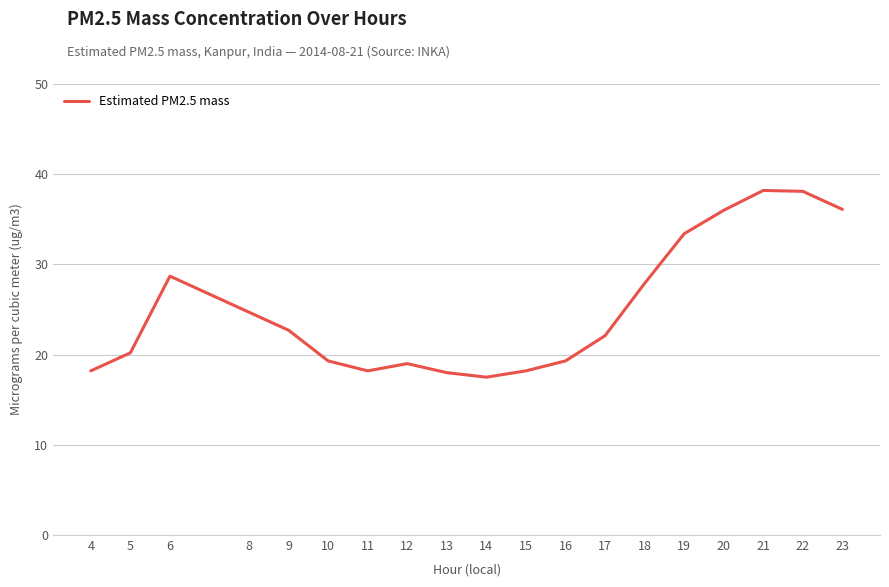

What is the change in value from 14 to 23?

+18.6